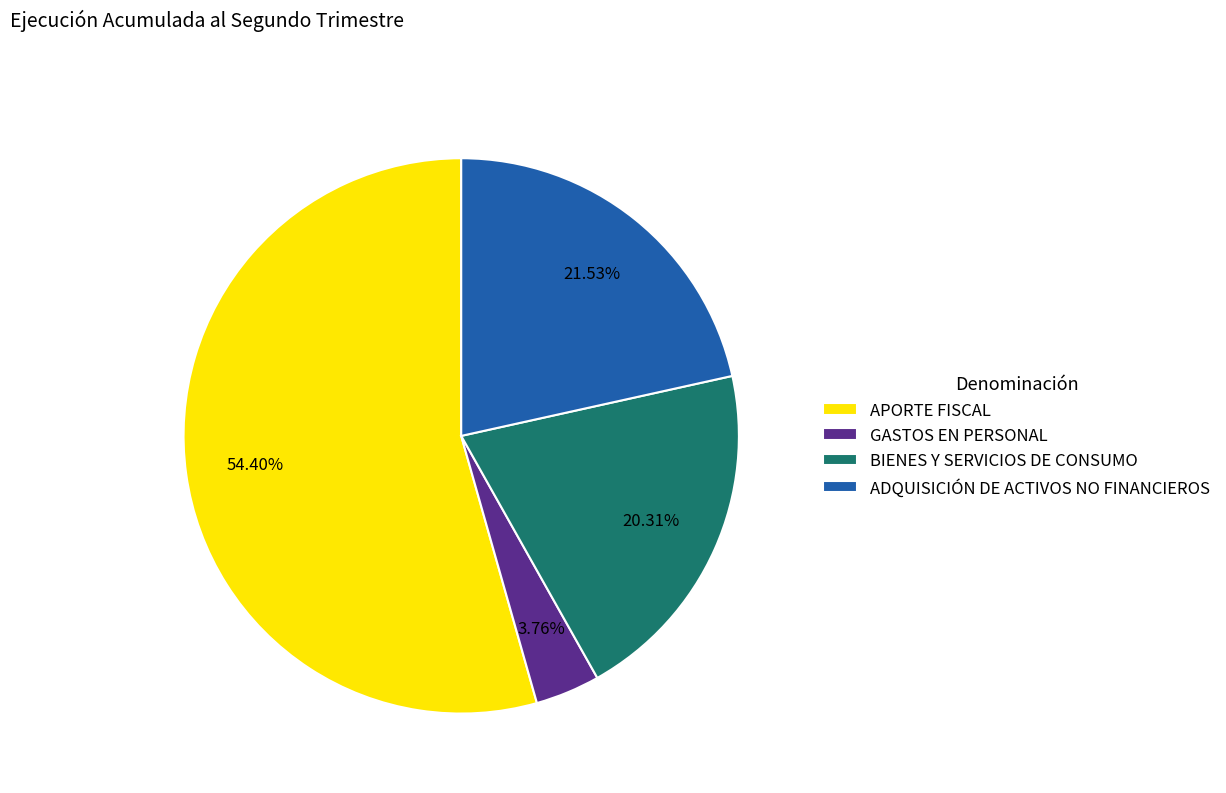

Is it true that BIENES Y SERVICIOS DE CONSUMO is 33% of the pie?

False